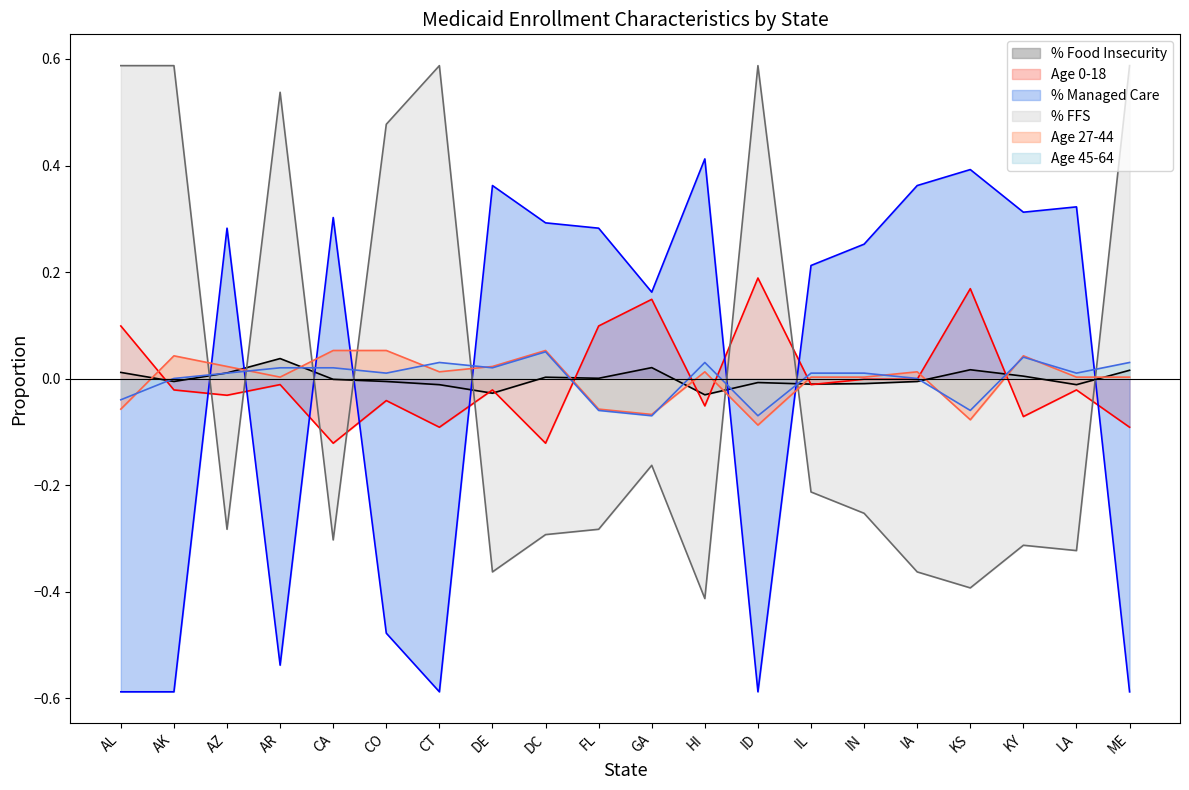

At which label does % Managed Care reach its peak?

HI